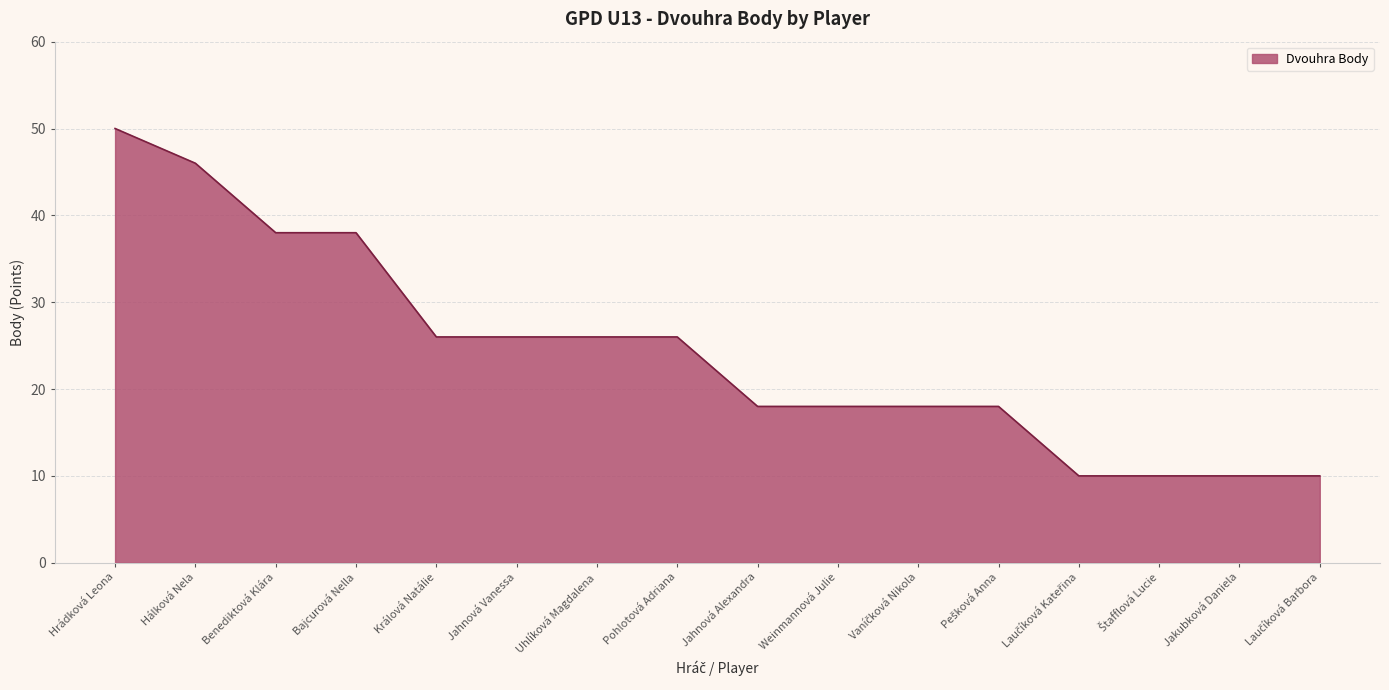

What is the greatest value displayed?

50